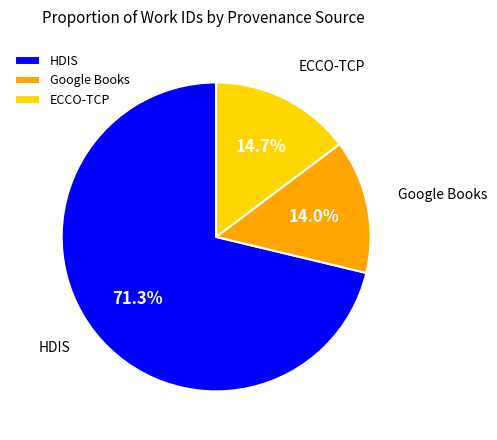

What is the smallest slice in the pie chart?

Google Books